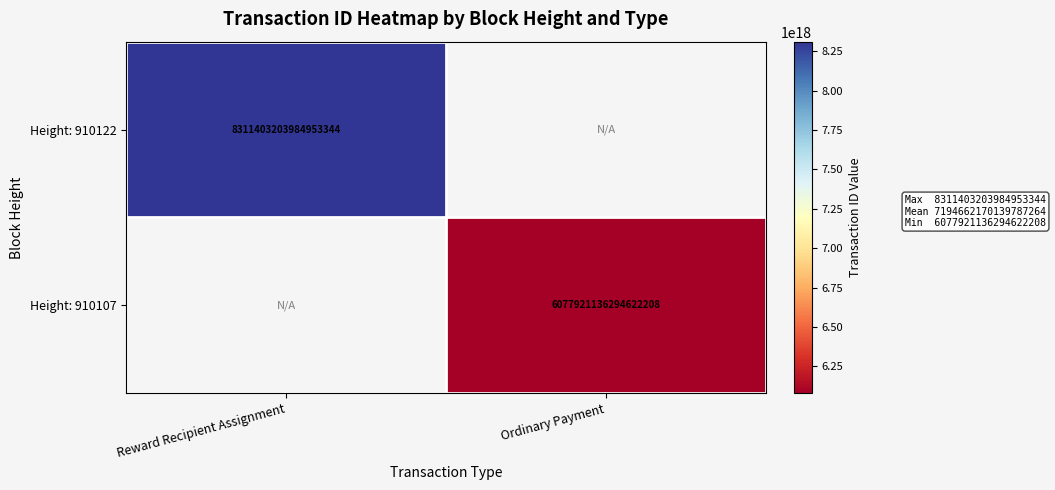

True or false: Height: 910122 has a value of 8311403203984953344 at Reward Recipient Assignment.

True